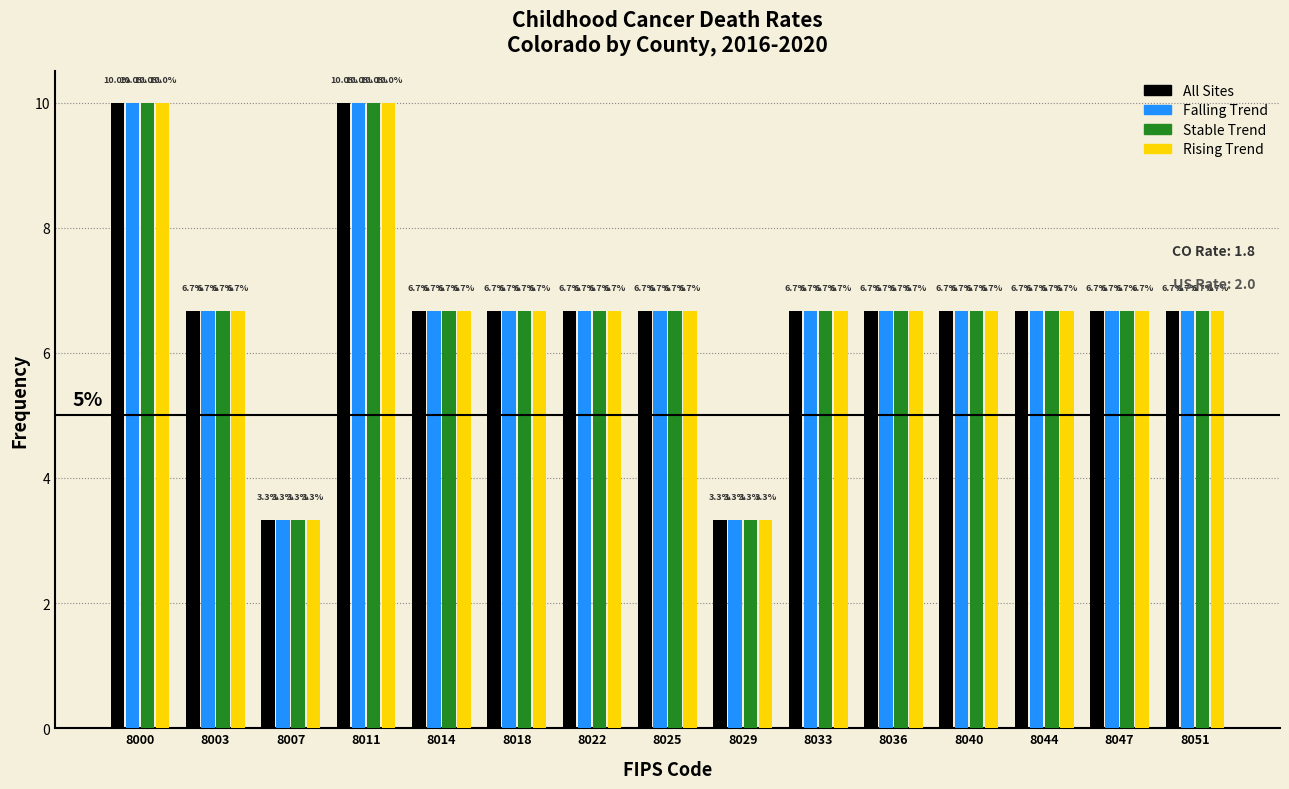

Reading right to left, what are all the values shown in this chart?

All Sites: 6.7	6.7	6.7	6.7	6.7	6.7	3.3	6.7	6.7	6.7	6.7	10.0	3.3	6.7	10.0
Falling Trend: 6.7	6.7	6.7	6.7	6.7	6.7	3.3	6.7	6.7	6.7	6.7	10.0	3.3	6.7	10.0
Stable: 6.7	6.7	6.7	6.7	6.7	6.7	3.3	6.7	6.7	6.7	6.7	10.0	3.3	6.7	10.0
Rising: 6.7	6.7	6.7	6.7	6.7	6.7	3.3	6.7	6.7	6.7	6.7	10.0	3.3	6.7	10.0